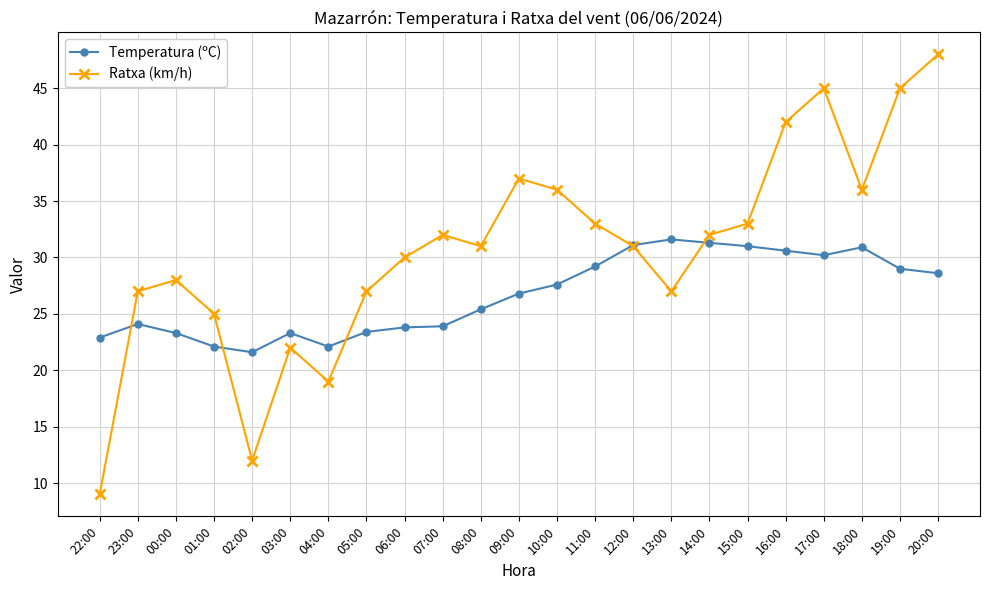

What is the greatest value displayed?

48.0